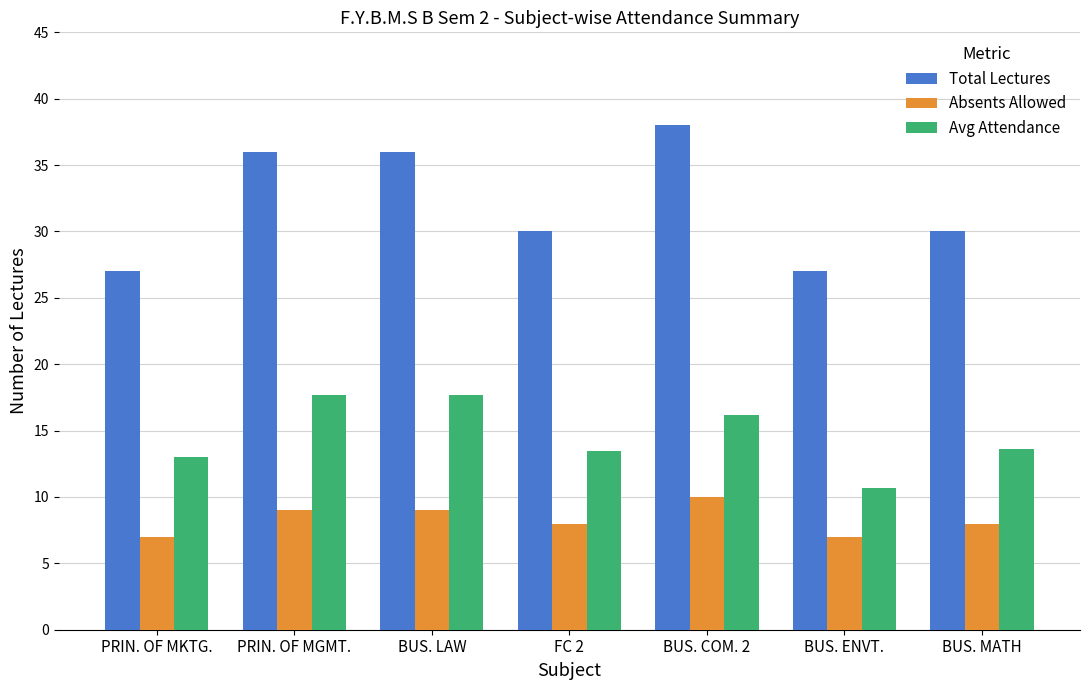

What is the total value across all series at PRIN. OF MGMT.?

62.7